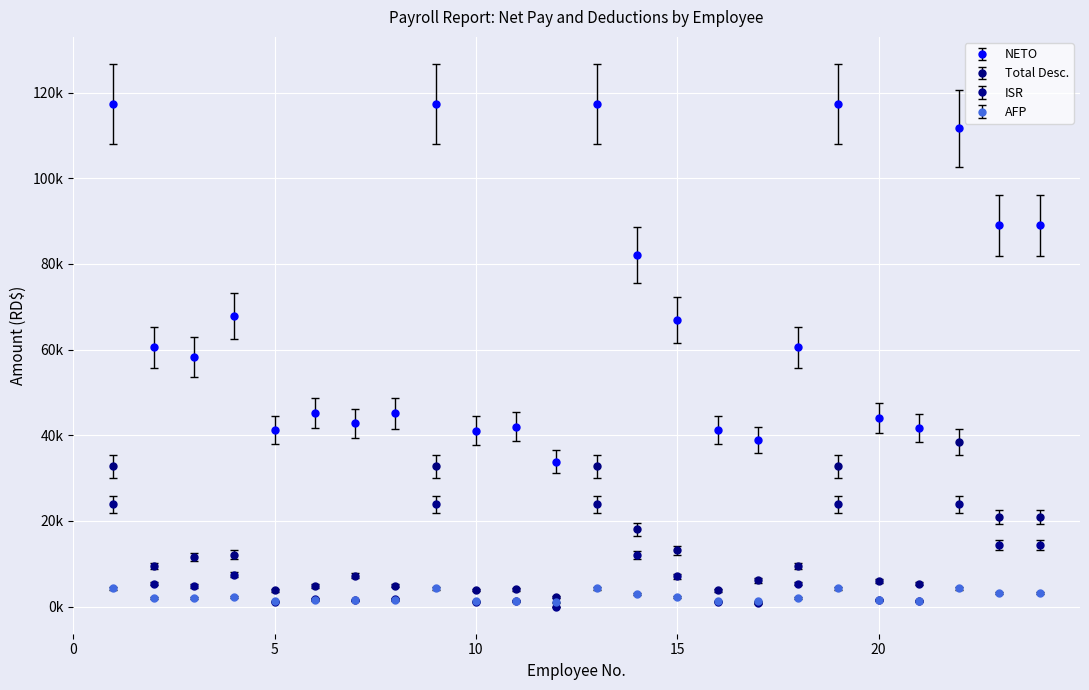

Where is NETO nearest to the value 75520?

14